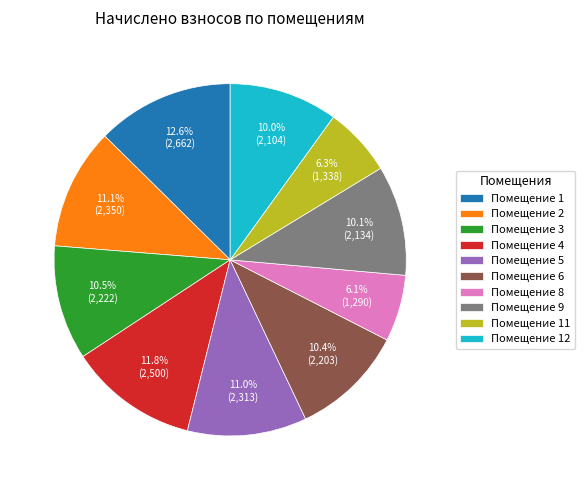

What is the largest slice in the pie chart?

Помещение 1